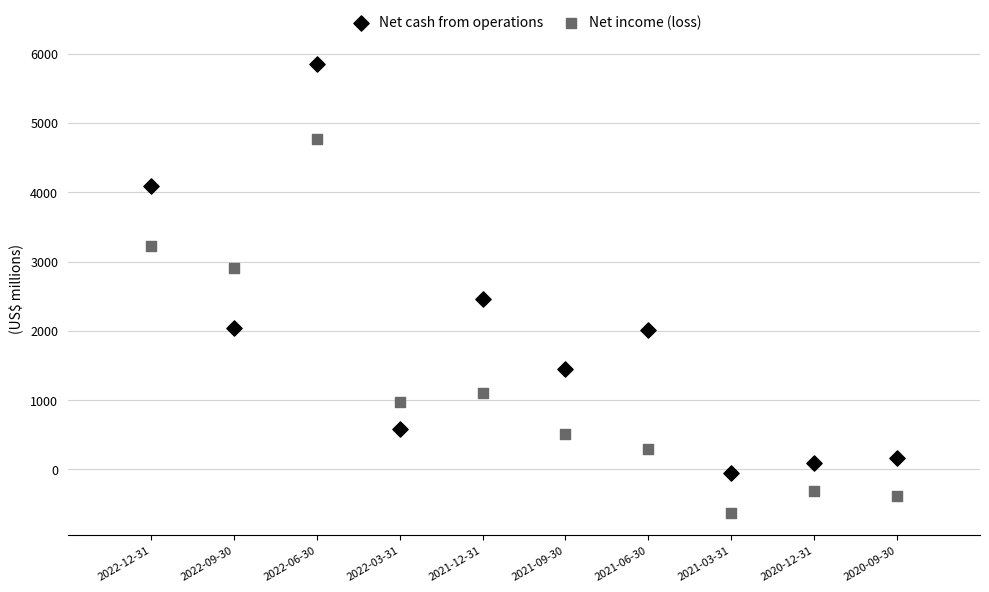

Which series contains the highest Y value?

Net cash from operations